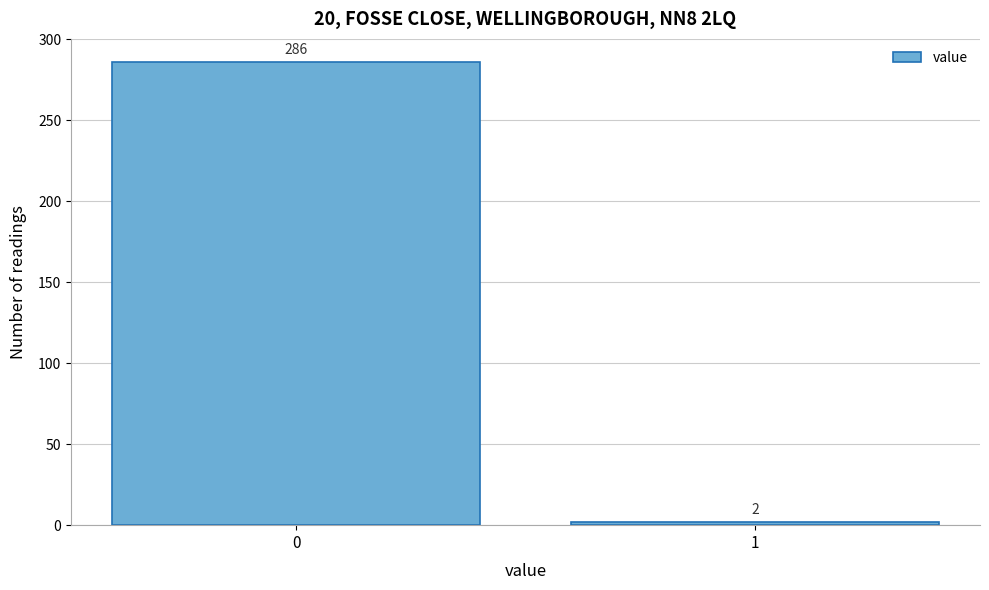

Reading left to right, what are all the values shown in this chart?

286	2